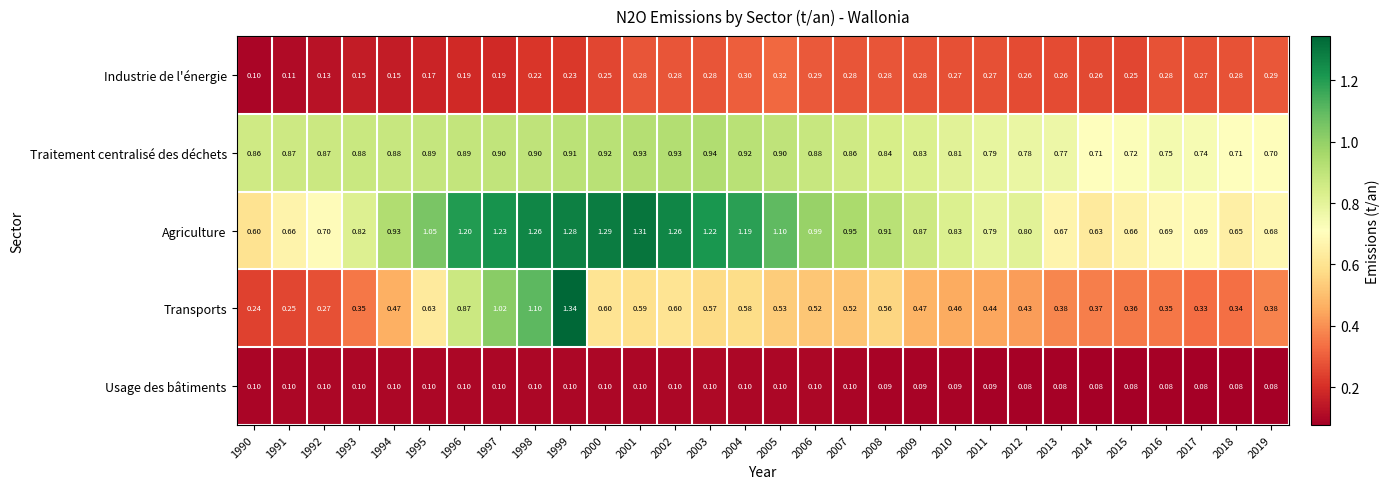

Is the value of Traitement centralisé des déchets at 2006 greater than the value of Transports at 2001?

Yes